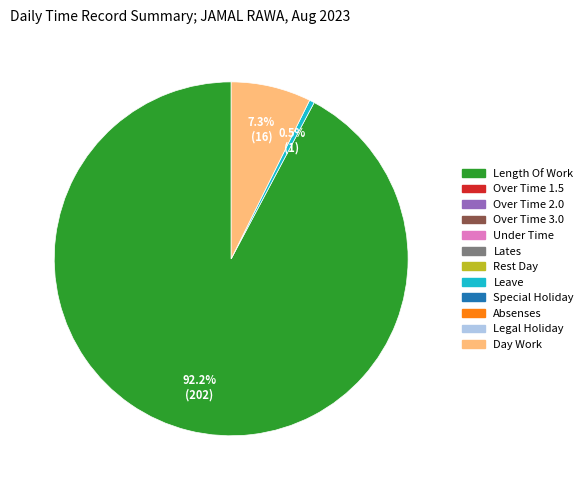

Is there a majority slice in this chart?

Yes